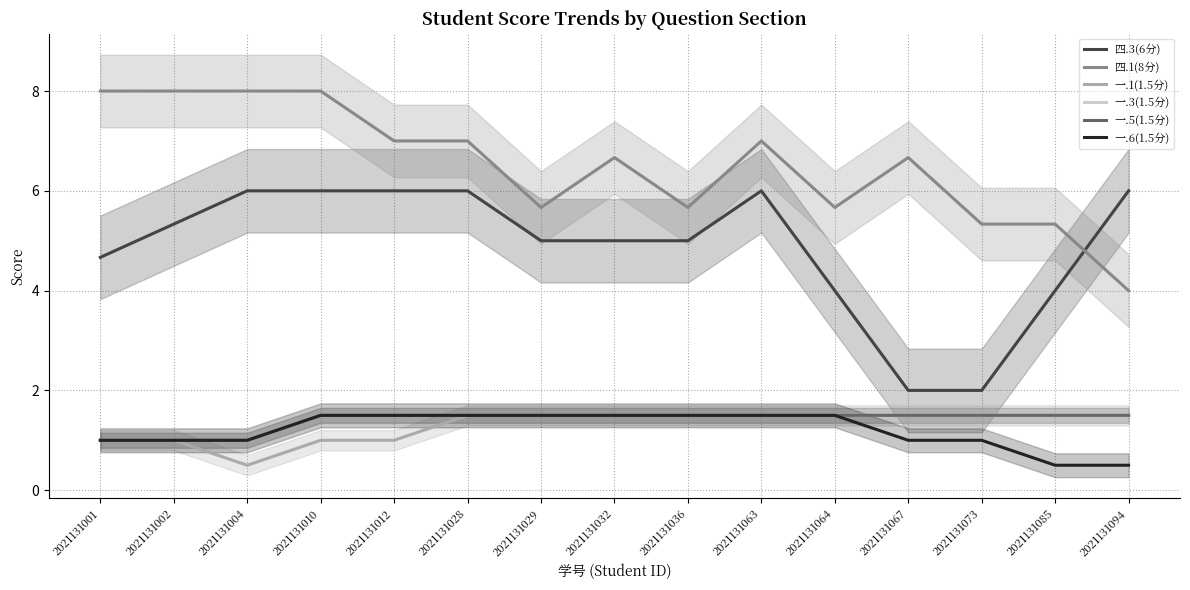

Reading left to right, transcribe all the data shown in this chart.

四.3(6分): 4.7	5.3	6.0	6.0	6.0	6.0	5.0	5.0	5.0	6.0	4.0	2.0	2.0	4.0	6.0
四.1(8分): 8.0	8.0	8.0	8.0	7.0	7.0	5.7	6.7	5.7	7.0	5.7	6.7	5.3	5.3	4.0
一.1(1.5分): 1.0	1.0	0.5	1.0	1.0	1.5	1.5	1.5	1.5	1.5	1.5	1.5	1.5	1.5	1.5
一.3(1.5分): 1.0	1.0	1.0	1.5	1.5	1.5	1.5	1.5	1.5	1.5	1.5	1.5	1.5	1.5	1.5
一.5(1.5分): 1.0	1.0	1.0	1.5	1.5	1.5	1.5	1.5	1.5	1.5	1.5	1.5	1.5	1.5	1.5
一.6(1.5分): 1.0	1.0	1.0	1.5	1.5	1.5	1.5	1.5	1.5	1.5	1.5	1.0	1.0	0.5	0.5